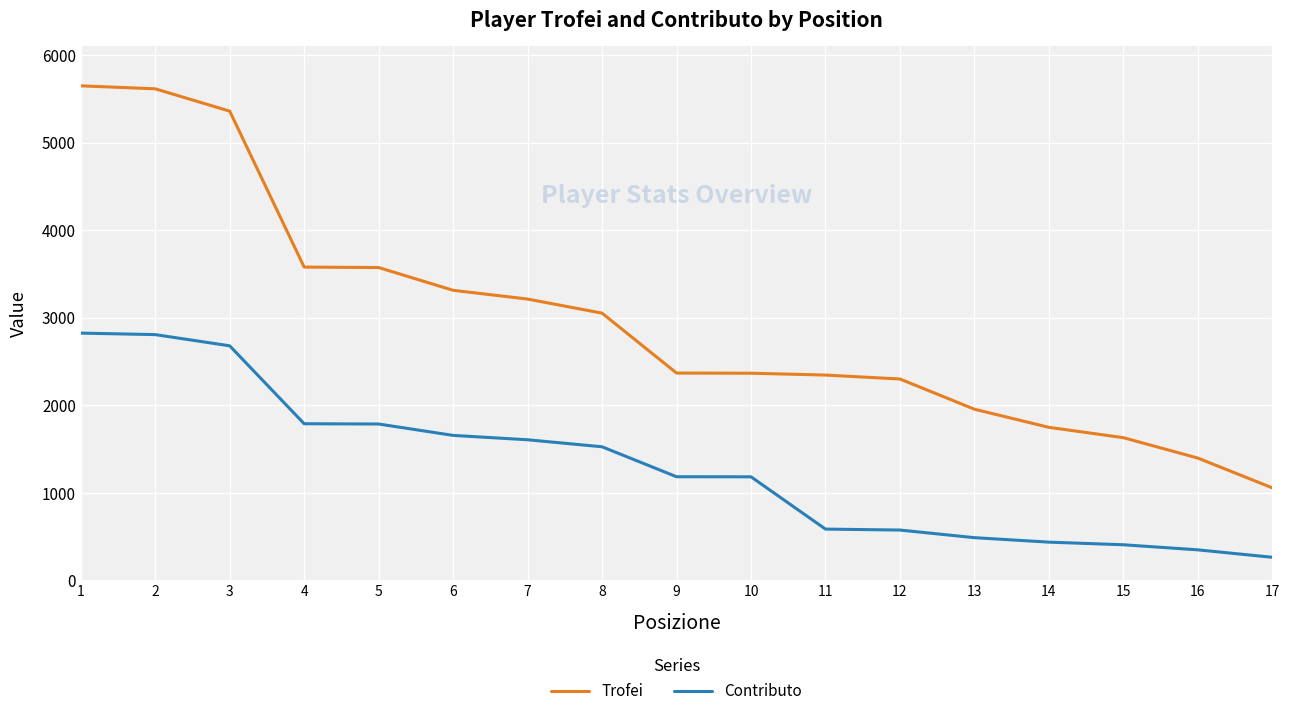

At which label does Contributo first exceed 1184?

1